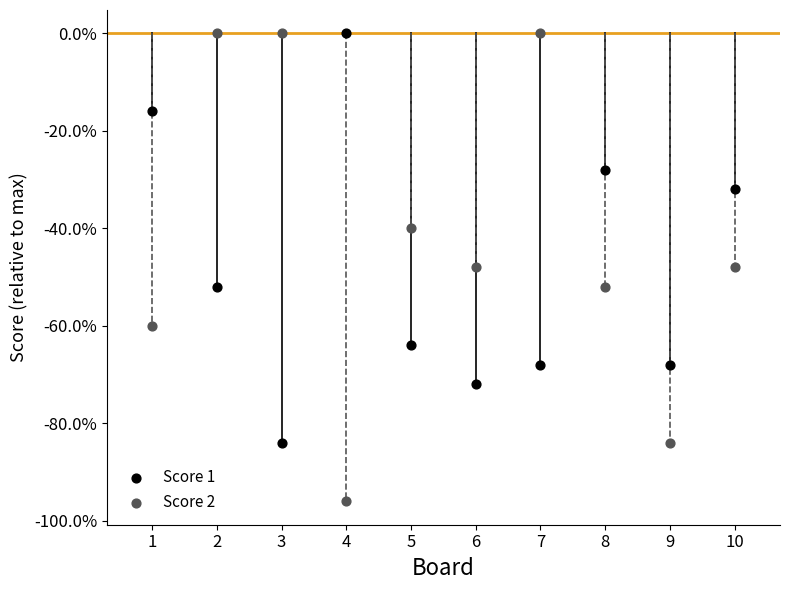

Which series contains the lowest Y value?

Score 2